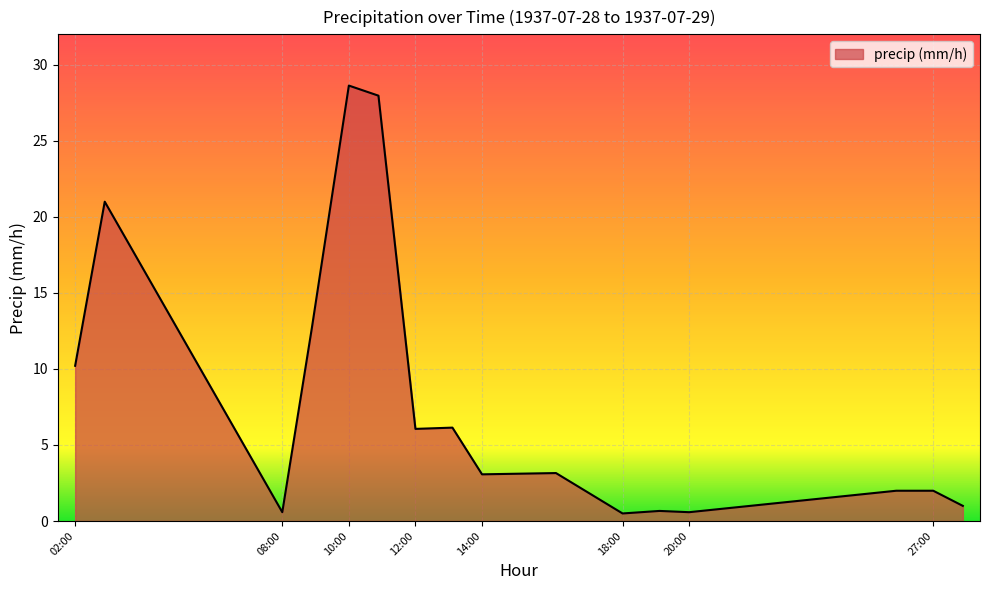

What is the difference between the maximum and minimum values?

28.1